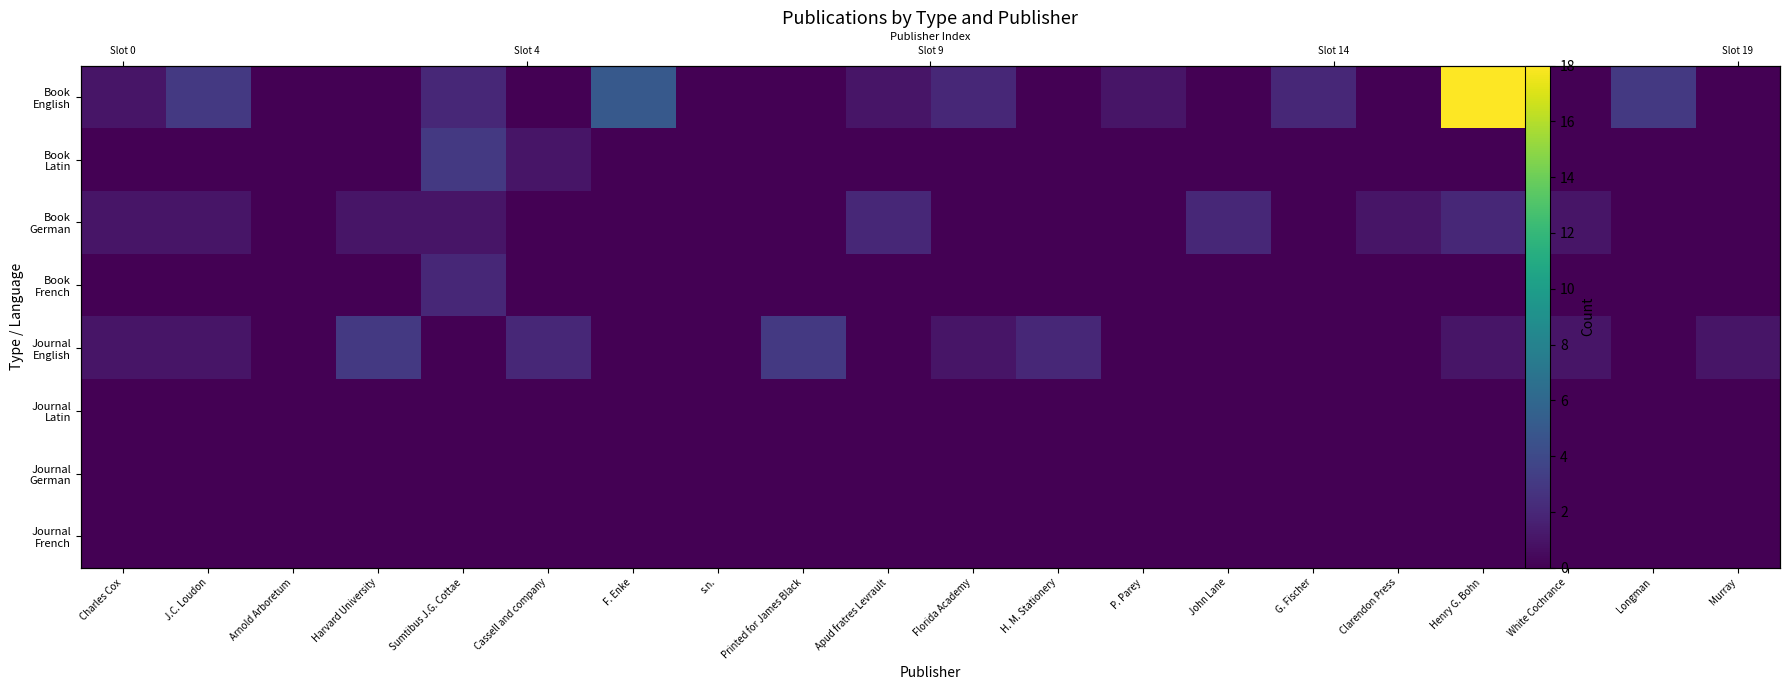

Which label corresponds to the largest value in the chart?

Henry G. Bohn